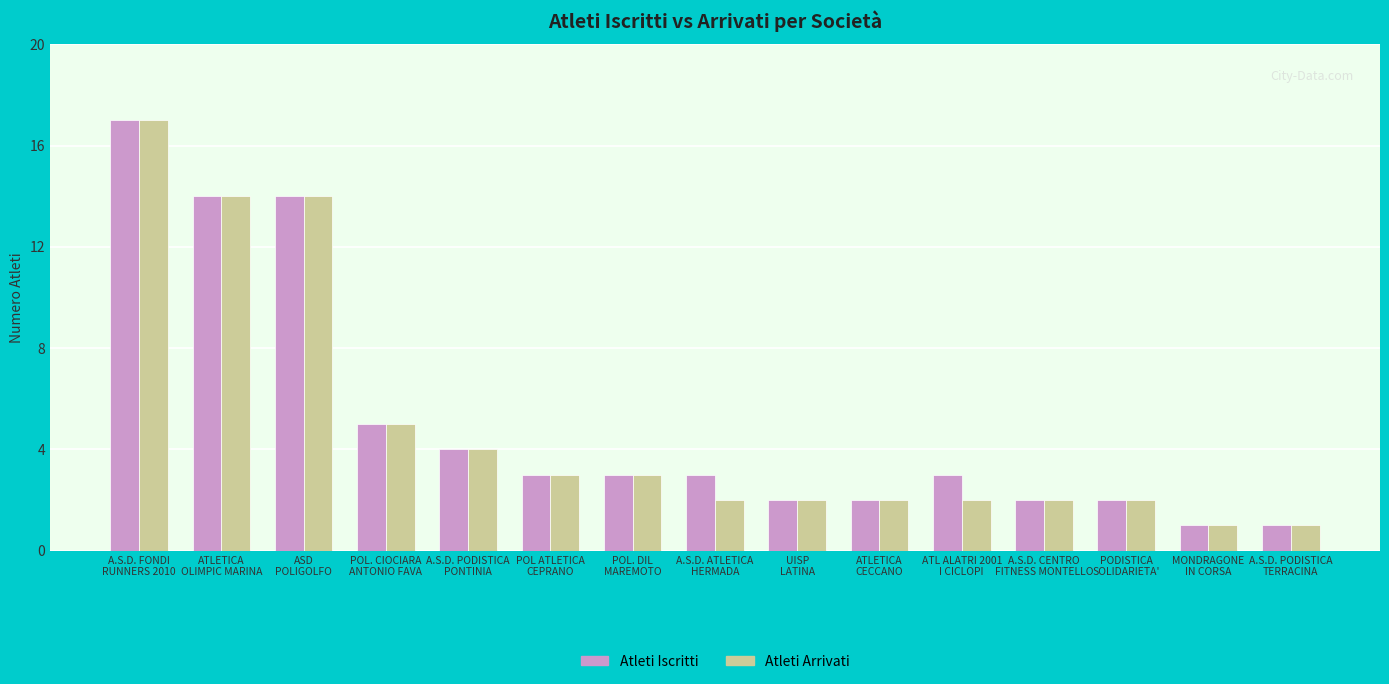

What is the maximum value shown in the chart?

17